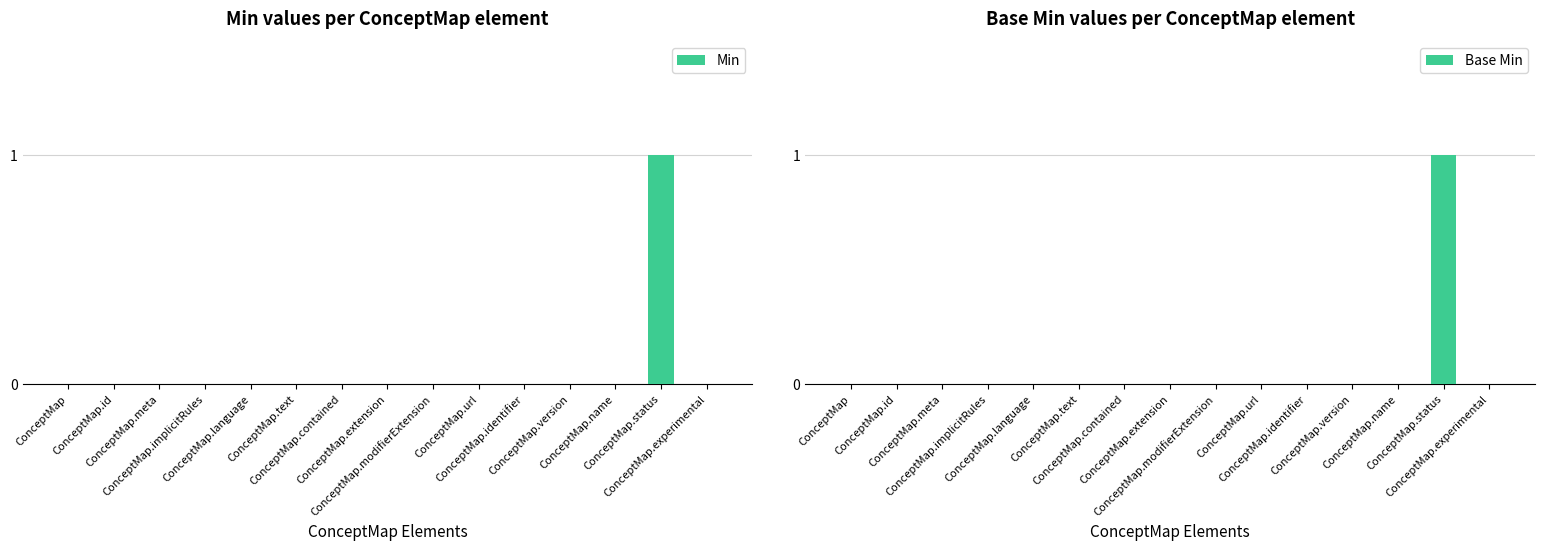

Is it true that Min equals 0 at ConceptMap.name?

True